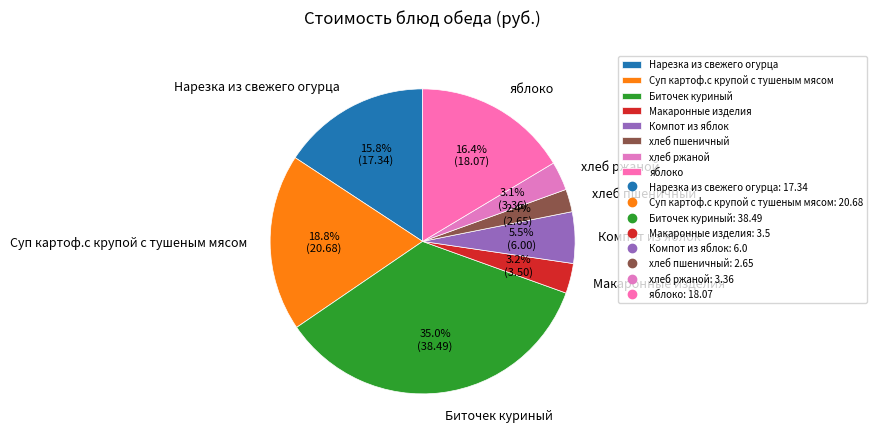

Which category has the smallest portion of the pie?

хлеб пшеничный